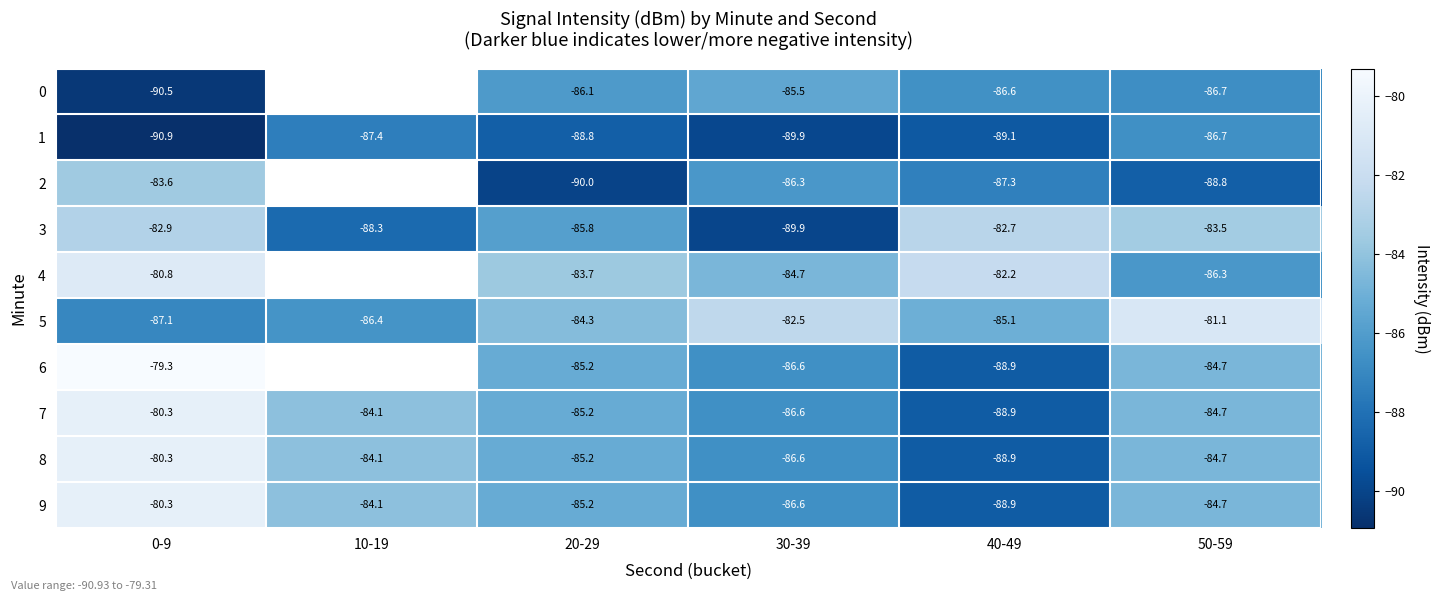

Which label corresponds to the largest value in the chart?

0-9